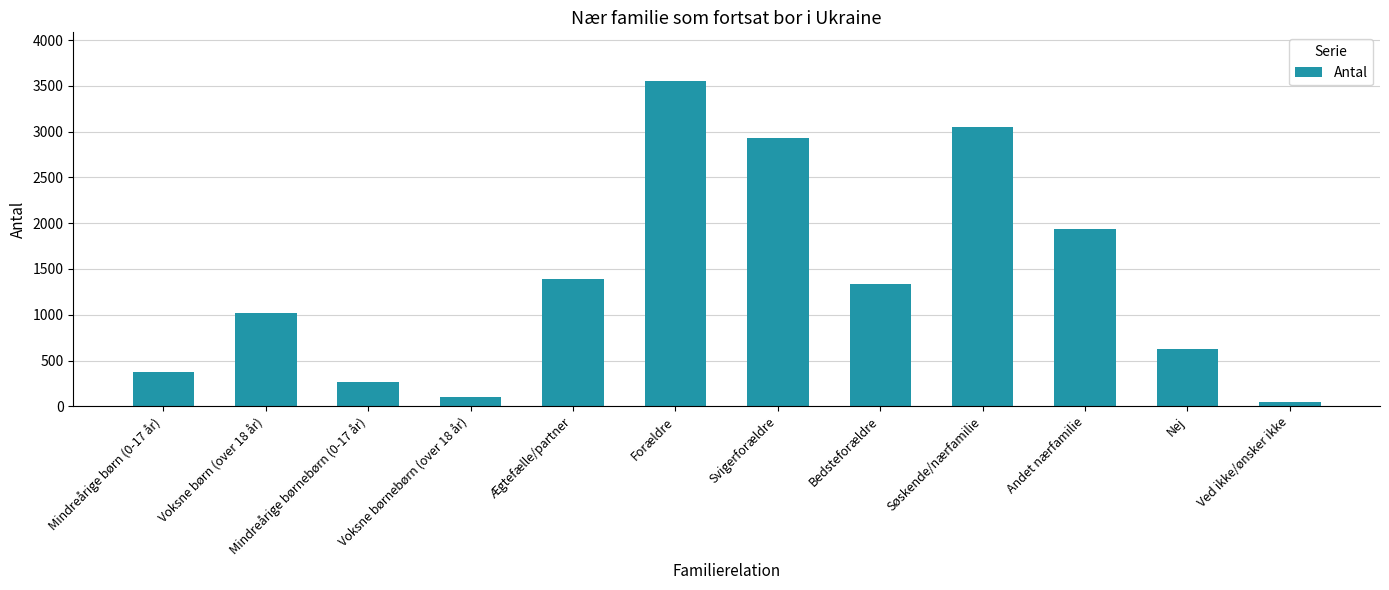

What is the average value?

1385